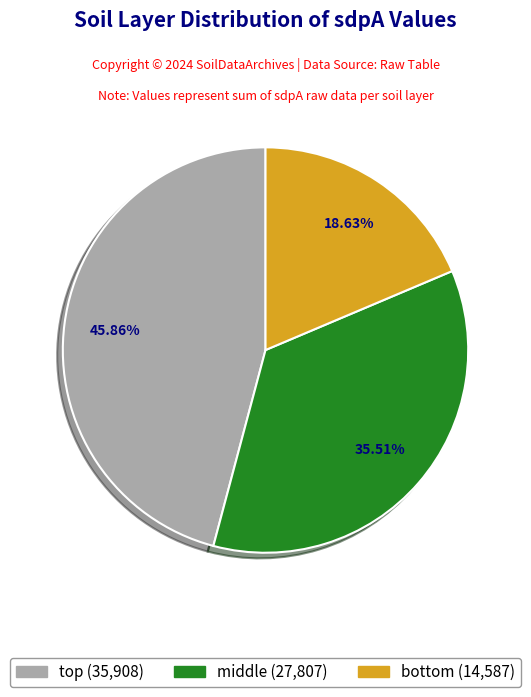

Which category has the smallest portion of the pie?

bottom